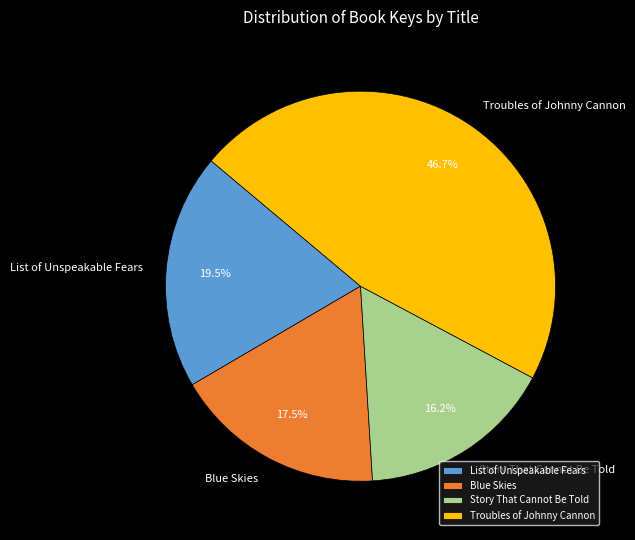

Is the sum of Troubles of Johnny Cannon and Story That Cannot Be Told greater than half?

Yes